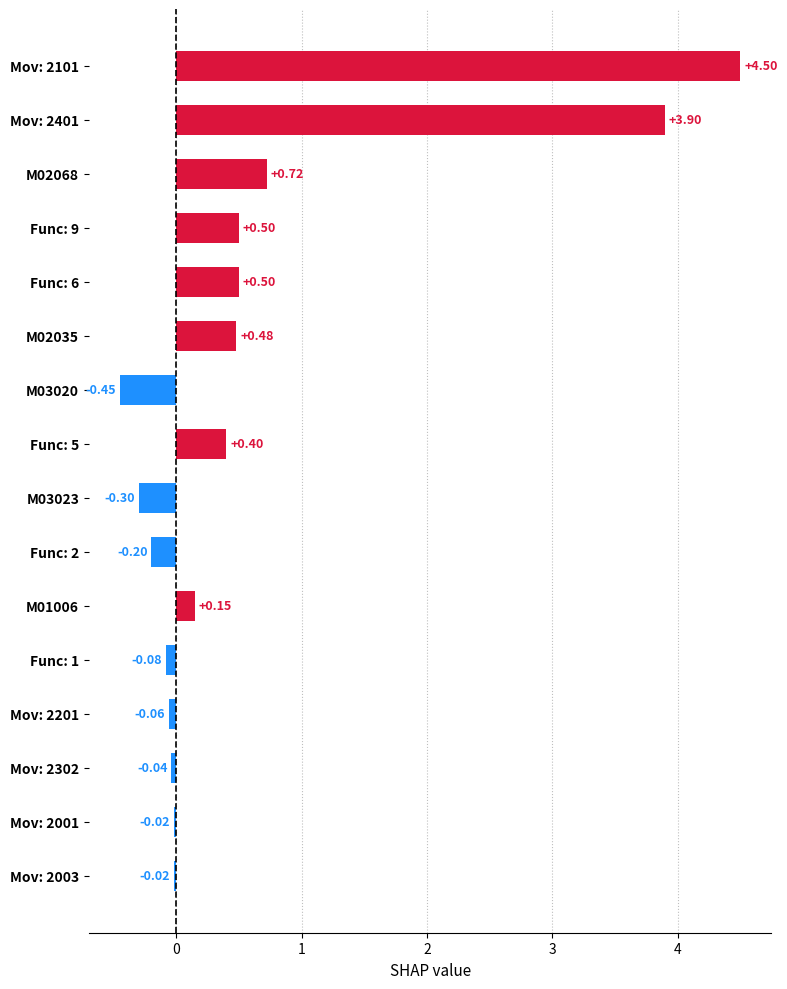

What is the change in value from Mov: 2201 to M02068?

+0.8